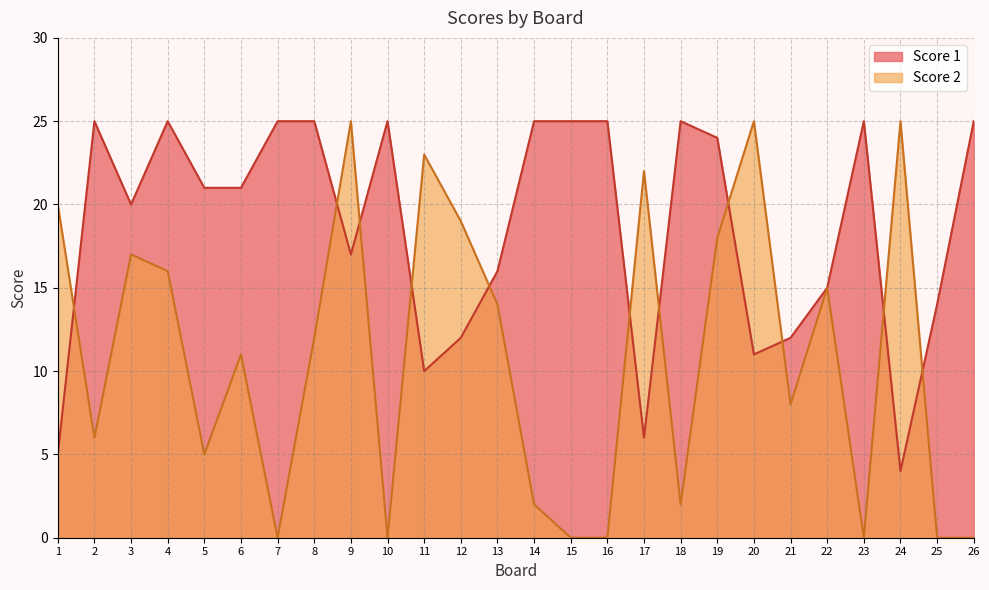

What is the total value across all series at 6?

32